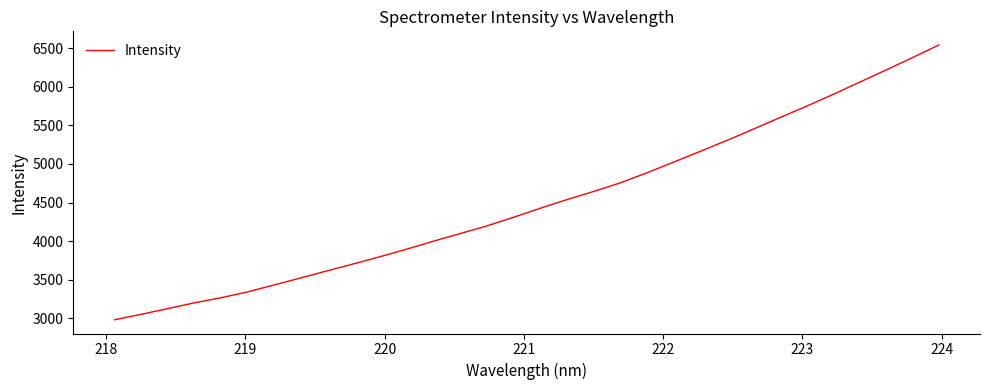

What is the greatest value displayed?

6541.8